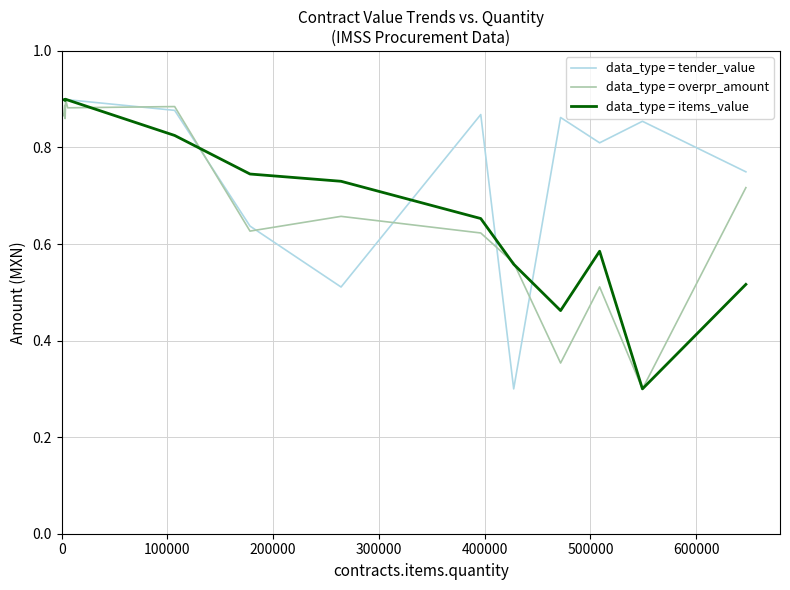

At 400000, list the series in order from largest to smallest.

data_type = tender_value, data_type = items_value, data_type = overpr_amount